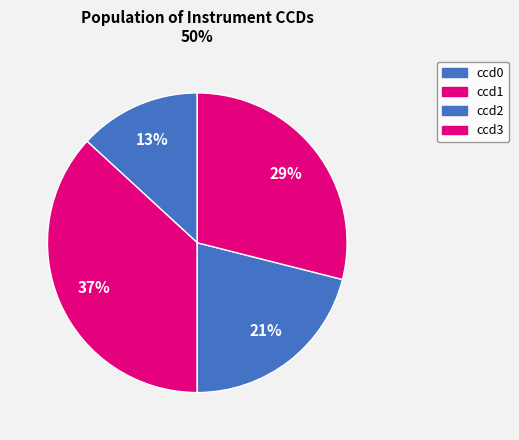

How many slices are in this pie chart?

4